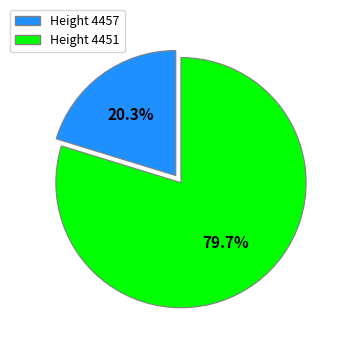

Does any single category account for the majority?

Yes